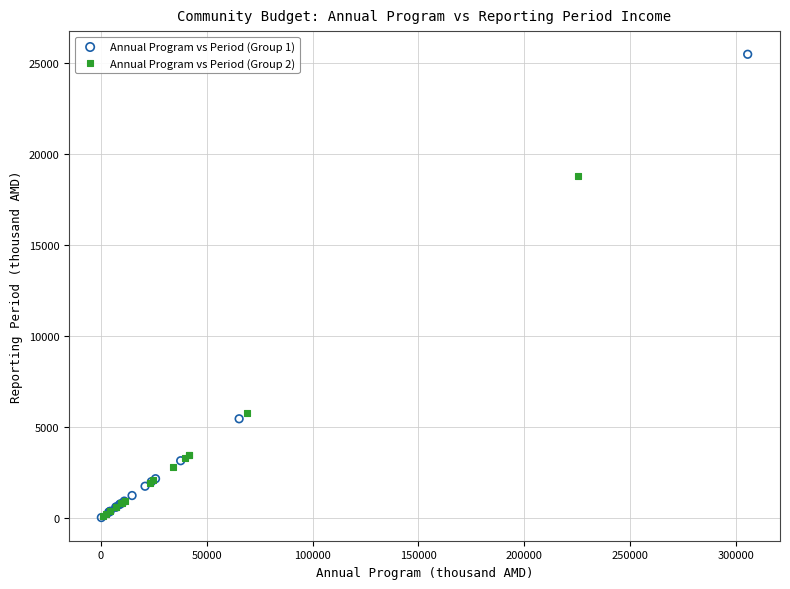

Which series has the widest spread of Y values?

Annual Program vs Period (Group 1)